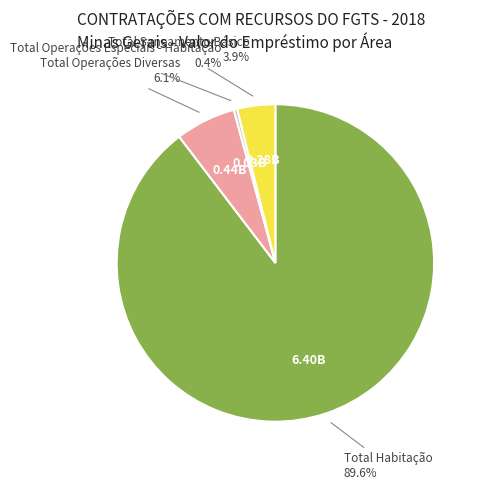

Is there any slice that represents more than half of the pie?

Yes